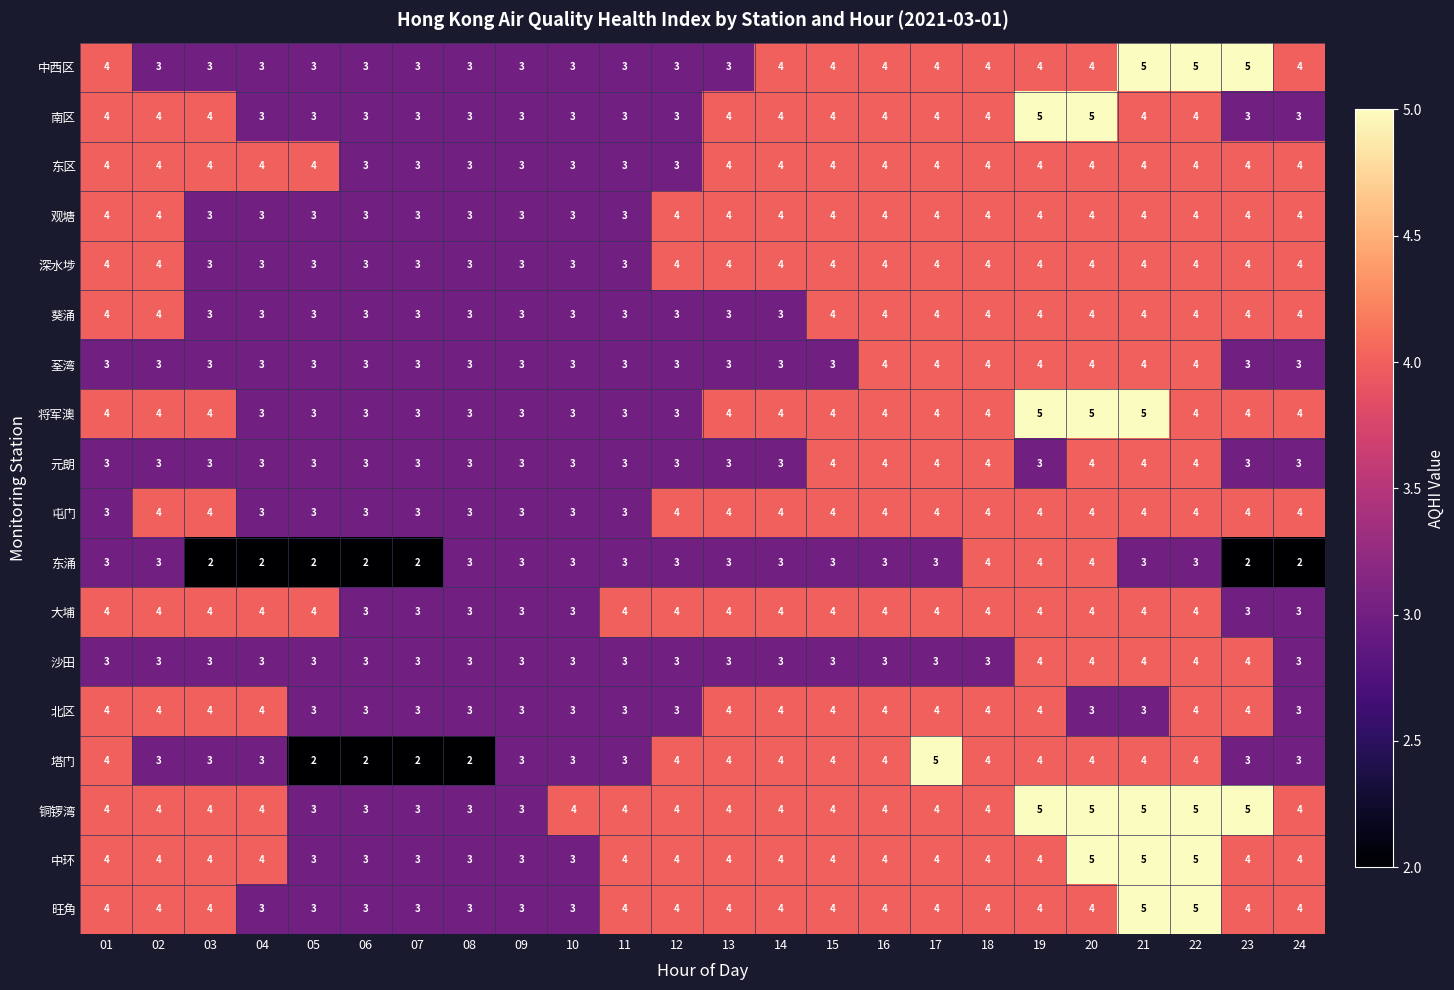

Is it true that 塔门 equals 1 at 10?

False